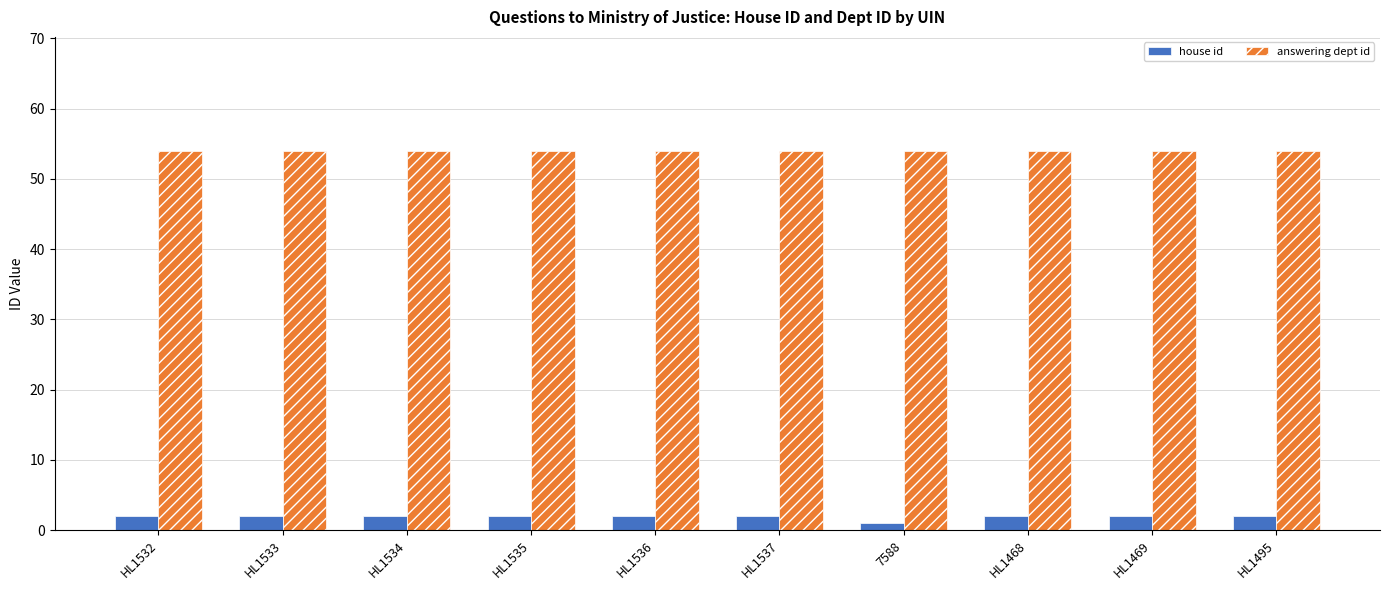

Is it true that answering dept id equals 54 at HL1534?

True